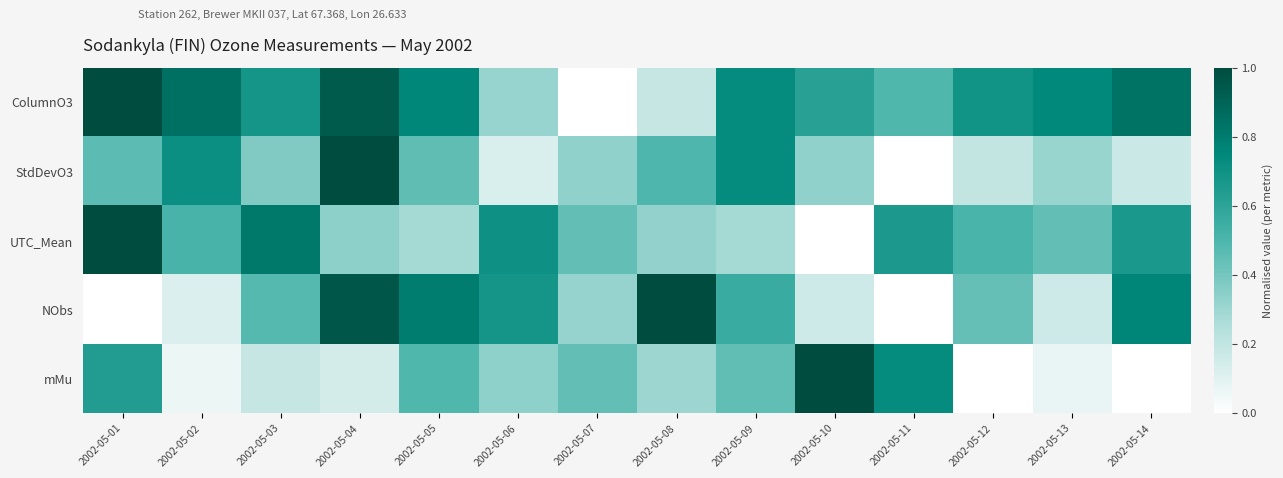

Reading left to right, transcribe all the data shown in this chart.

ColumnO3: 2002-05-01=1.0	2002-05-02=0.9	2002-05-03=0.7	2002-05-04=0.9	2002-05-05=0.8	2002-05-06=0.3	2002-05-07=0.0	2002-05-08=0.2	2002-05-09=0.7	2002-05-10=0.6	2002-05-11=0.5	2002-05-12=0.7	2002-05-13=0.7	2002-05-14=0.8
StdDevO3: 2002-05-01=0.5	2002-05-02=0.7	2002-05-03=0.4	2002-05-04=1.0	2002-05-05=0.5	2002-05-06=0.1	2002-05-07=0.3	2002-05-08=0.5	2002-05-09=0.7	2002-05-10=0.3	2002-05-11=0.0	2002-05-12=0.2	2002-05-13=0.3	2002-05-14=0.2
UTC_Mean: 2002-05-01=1.0	2002-05-02=0.5	2002-05-03=0.8	2002-05-04=0.3	2002-05-05=0.3	2002-05-06=0.7	2002-05-07=0.4	2002-05-08=0.3	2002-05-09=0.3	2002-05-10=0.0	2002-05-11=0.7	2002-05-12=0.5	2002-05-13=0.4	2002-05-14=0.7
NObs: 2002-05-01=0.0	2002-05-02=0.1	2002-05-03=0.5	2002-05-04=1.0	2002-05-05=0.8	2002-05-06=0.7	2002-05-07=0.3	2002-05-08=1.0	2002-05-09=0.6	2002-05-10=0.2	2002-05-11=0.0	2002-05-12=0.4	2002-05-13=0.2	2002-05-14=0.8
mMu: 2002-05-01=0.6	2002-05-02=0.1	2002-05-03=0.2	2002-05-04=0.1	2002-05-05=0.5	2002-05-06=0.3	2002-05-07=0.4	2002-05-08=0.3	2002-05-09=0.5	2002-05-10=1.0	2002-05-11=0.7	2002-05-12=0.0	2002-05-13=0.1	2002-05-14=0.0